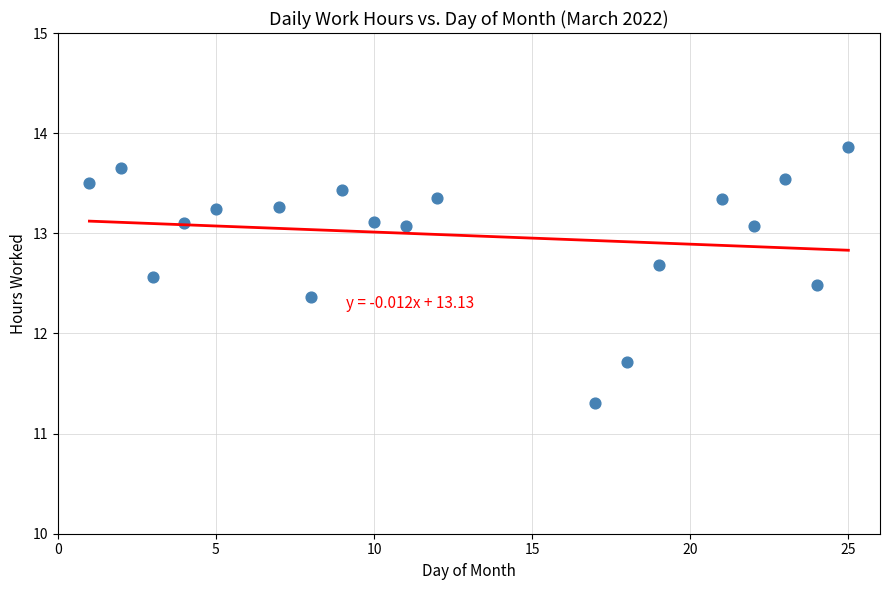

What Y value in the scatter plot is closest to 12?

11.7